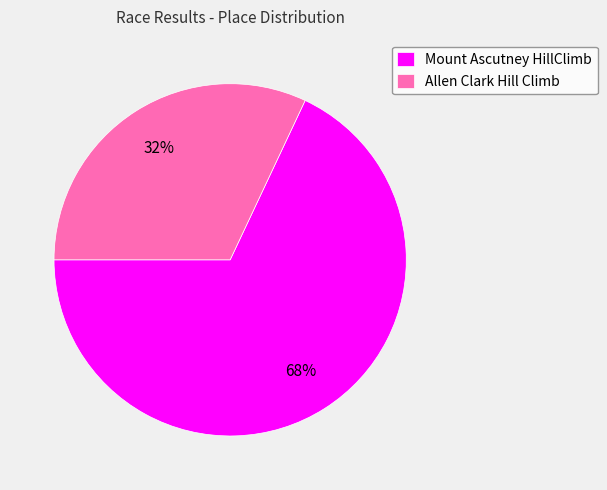

Count the number of slices in the pie.

2